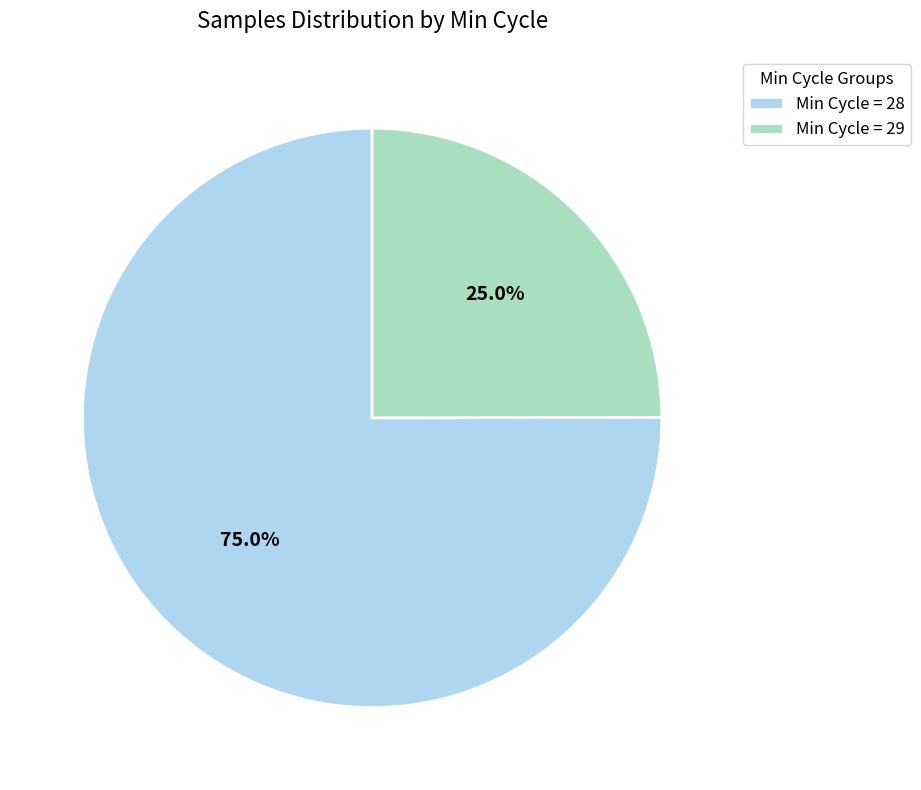

How many slices are in this pie chart?

2